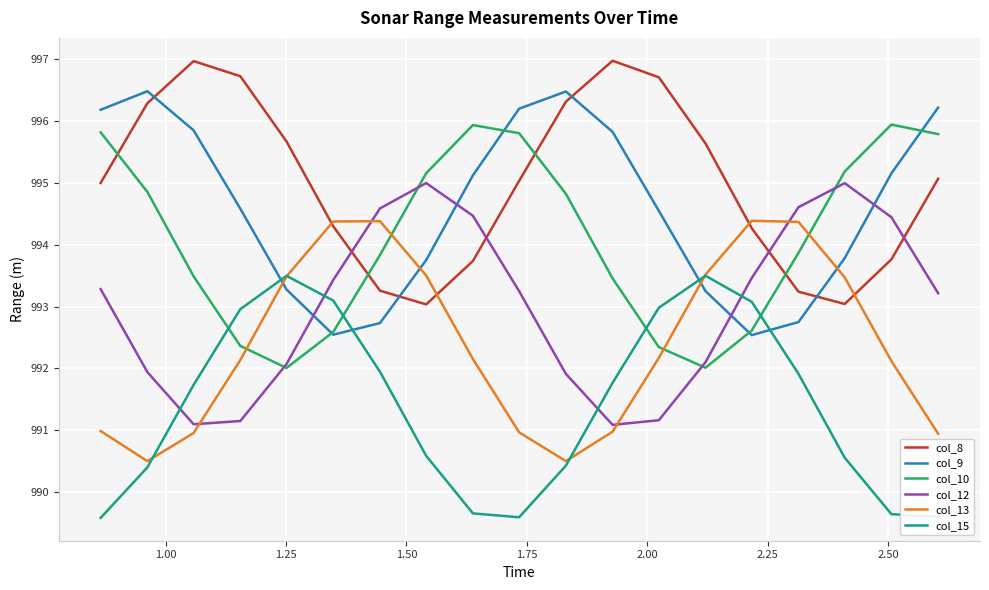

How many times do col_13 and col_10 cross each other?

4